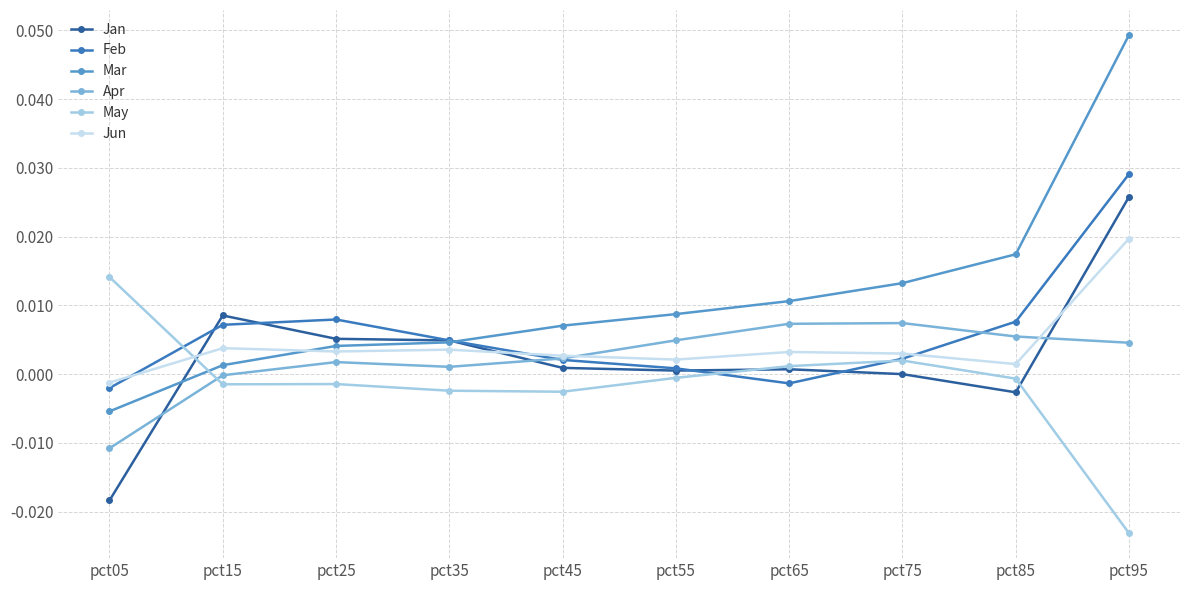

What is the sum of all Mar values?

0.1